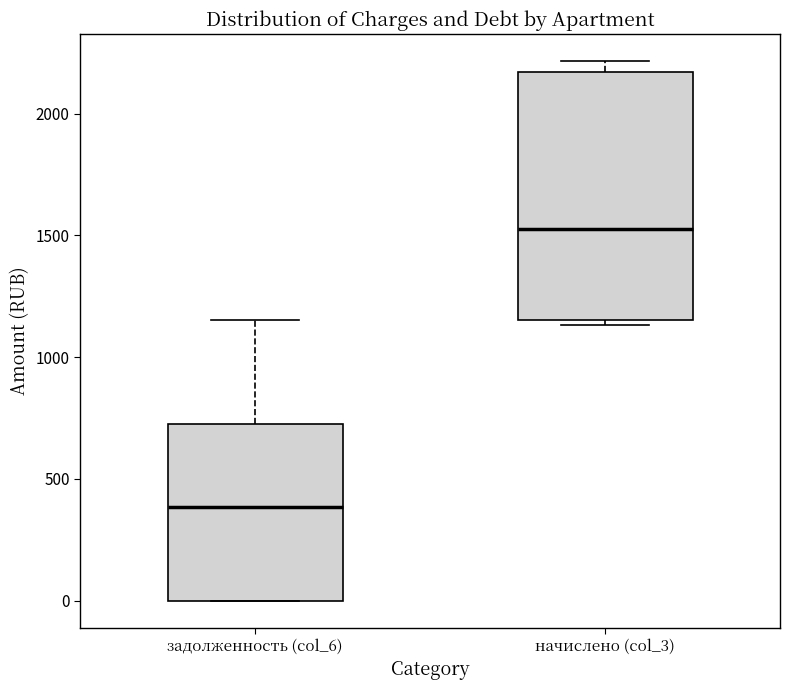

Reading left to right, read every box against the y-axis: the position of its median line, the range the box covers, and the ends of its whiskers. The values are not printed on the chart, so give them approximately, as read against the axis.

задолженность (col_6): median 400, box 0 to 700, whiskers 0 to 1150
начислено (col_3): median 1500, box 1150 to 2150, whiskers 1150 (just below the box's lower edge) to 2200